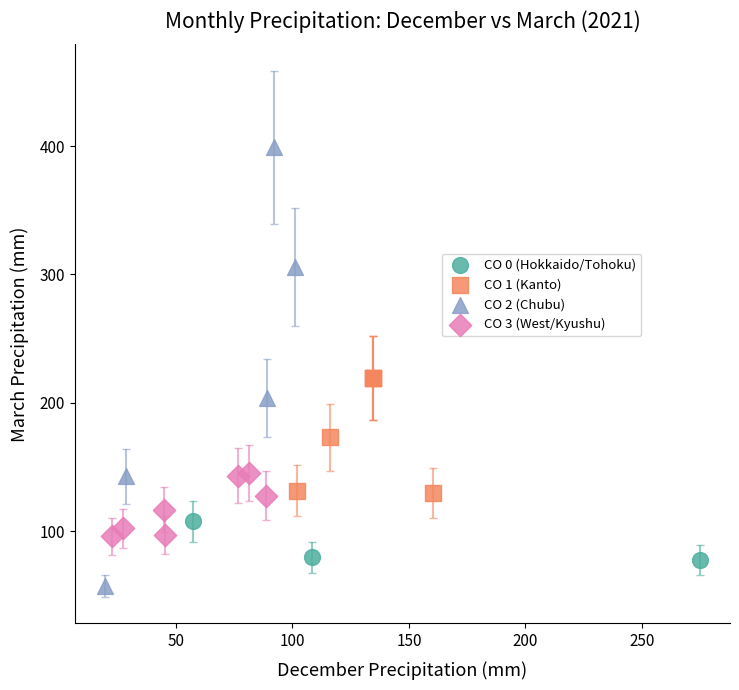

Which series reaches the maximum Y coordinate?

CO 2 (Chubu)